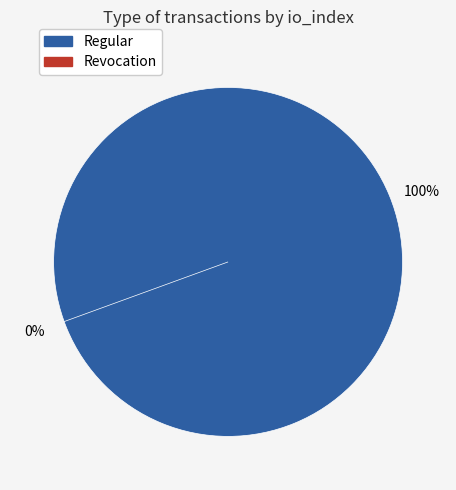

Does Revocation (io_index=0) account for over 50% of the chart?

No